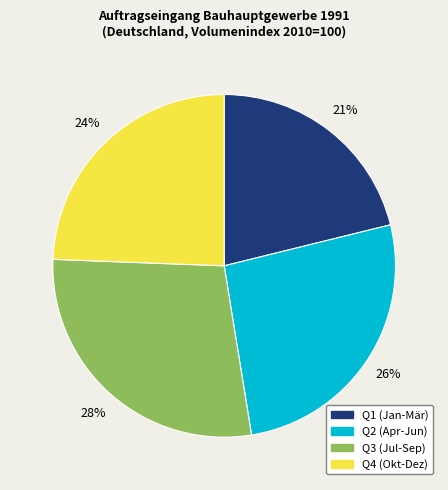

Is there a majority slice in this chart?

No